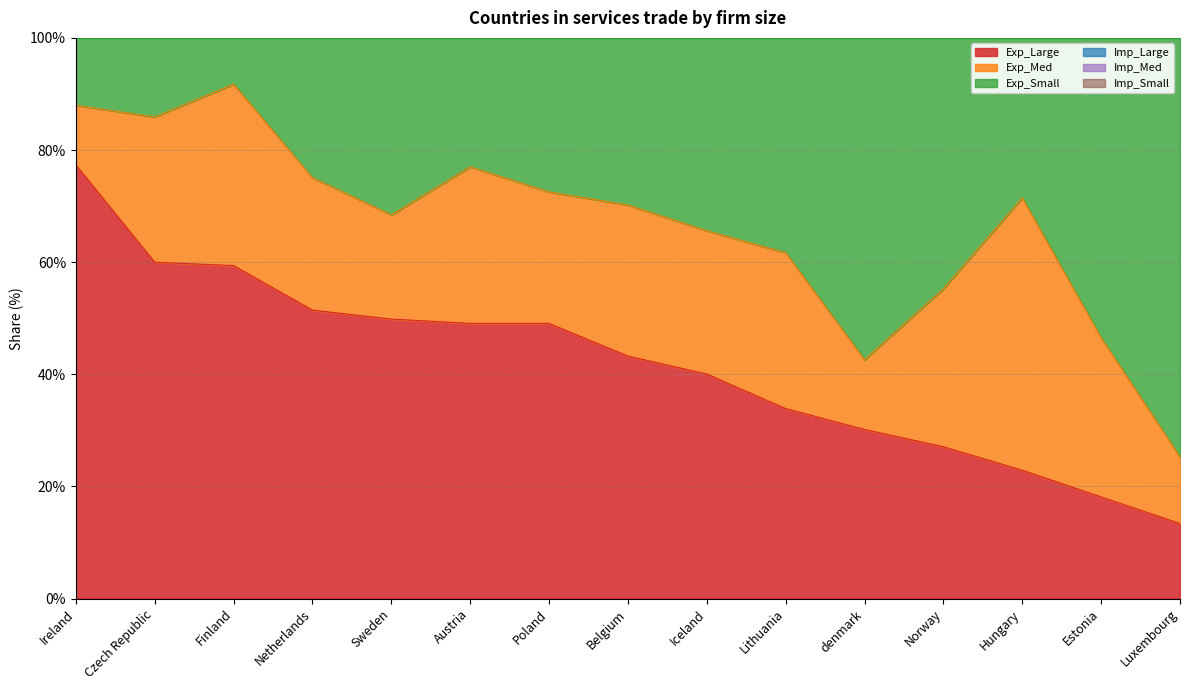

The value of Exp_Large at Belgium is 59.9. True or false?

False